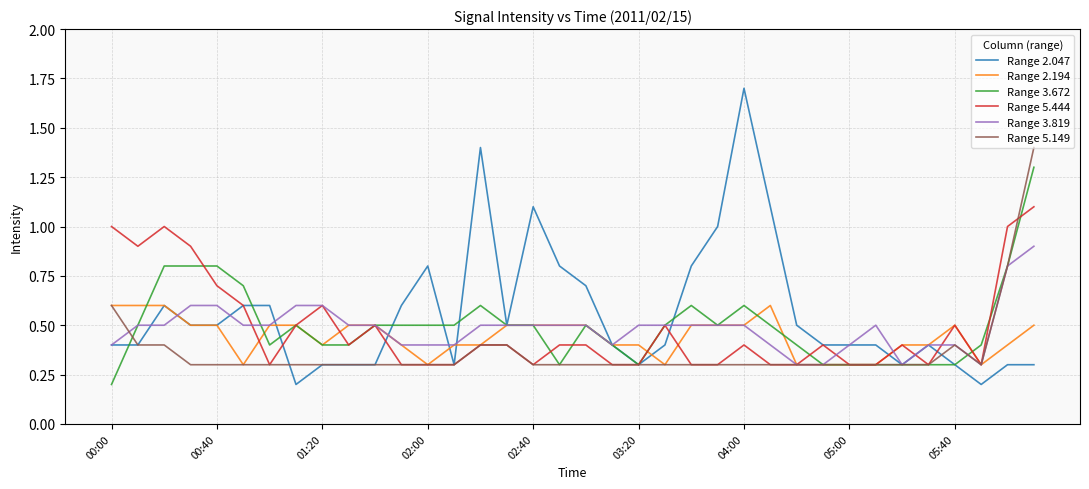

Which series has the widest spread of values?

Range 2.047